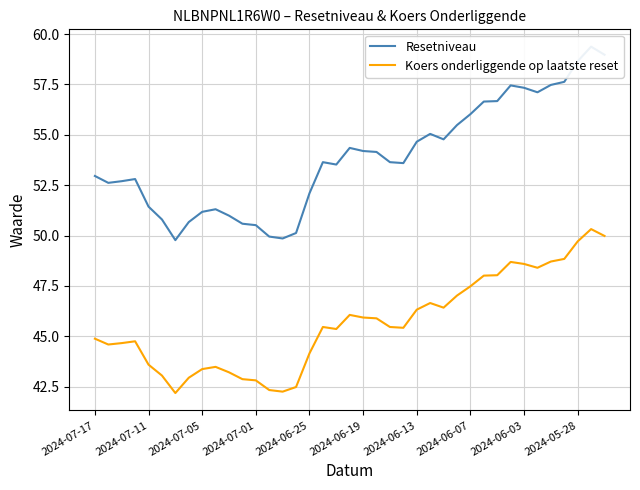

What is the sum of the Resetniveau values at 14 and 10?

100.8